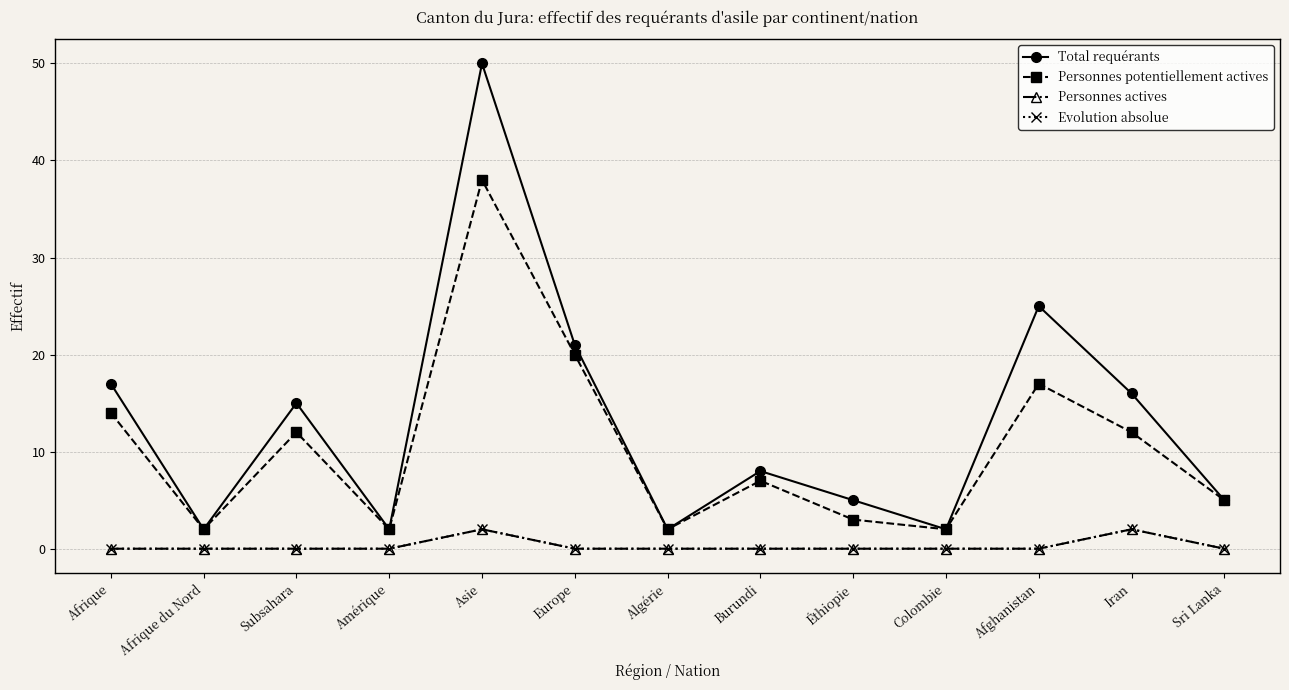

Read the Total requérants value at Europe, to the nearest 10.

20